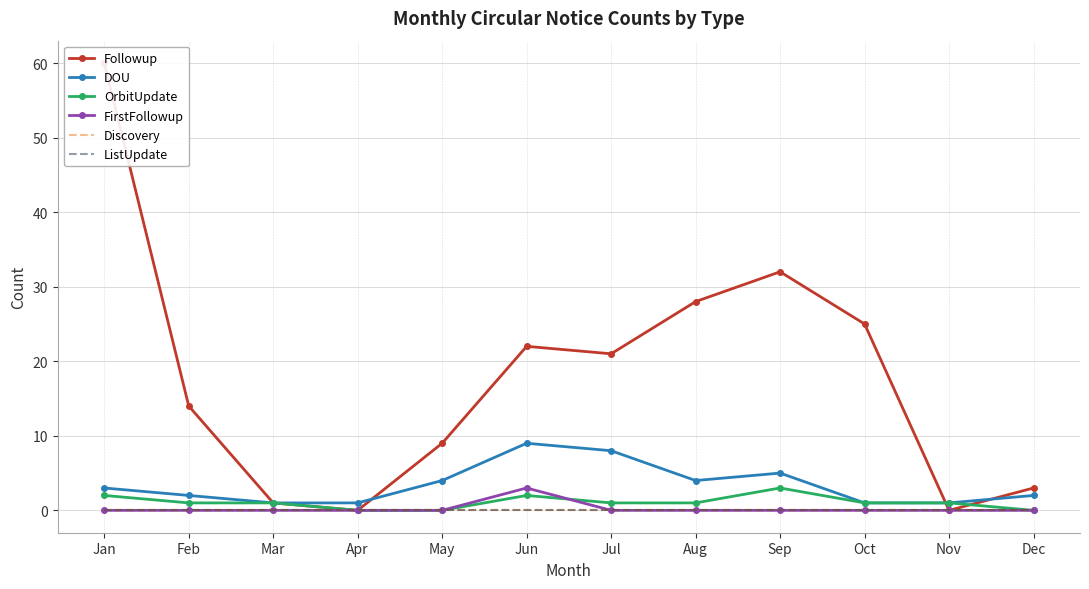

What is the average value of the OrbitUpdate series?

1